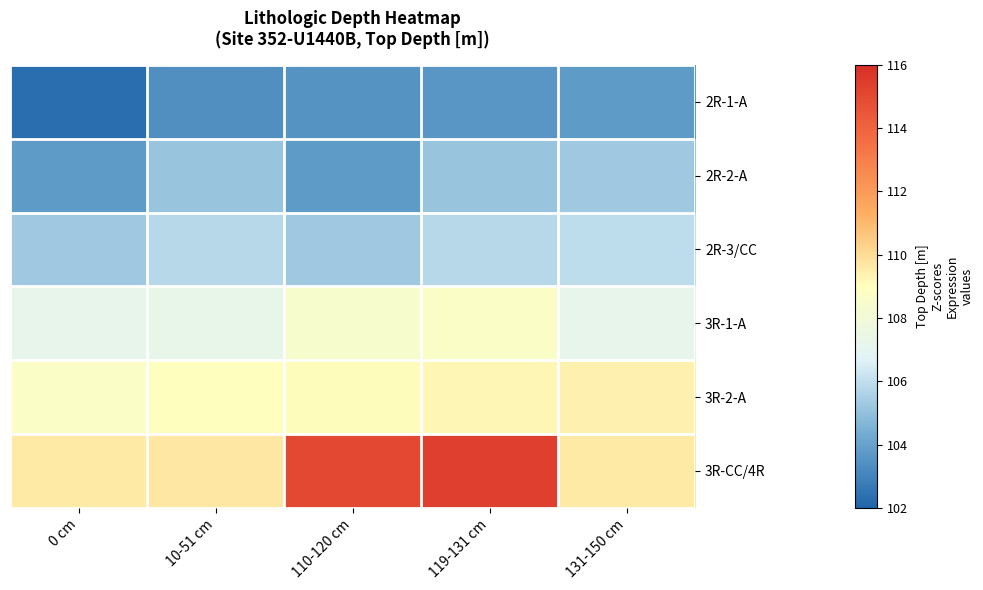

At 10-51 cm, list the series in order from largest to smallest.

3R-CC/4R, 3R-2-A, 3R-1-A, 2R-3/CC, 2R-2-A, 2R-1-A